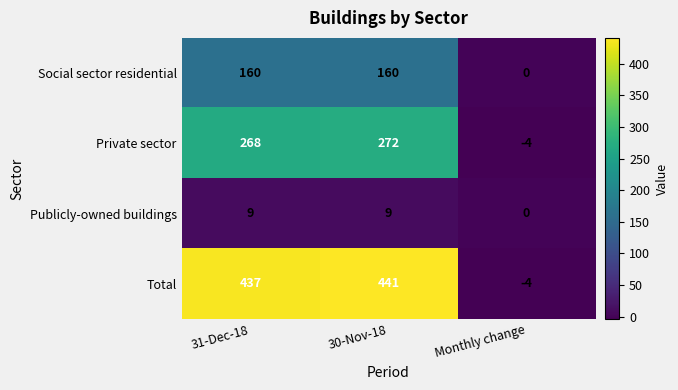

Is it true that Private sector equals 268 at 31-Dec-18?

True